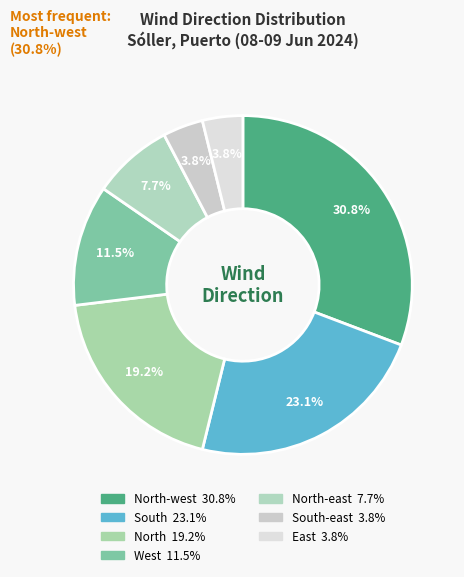

How many slices are in this pie chart?

7